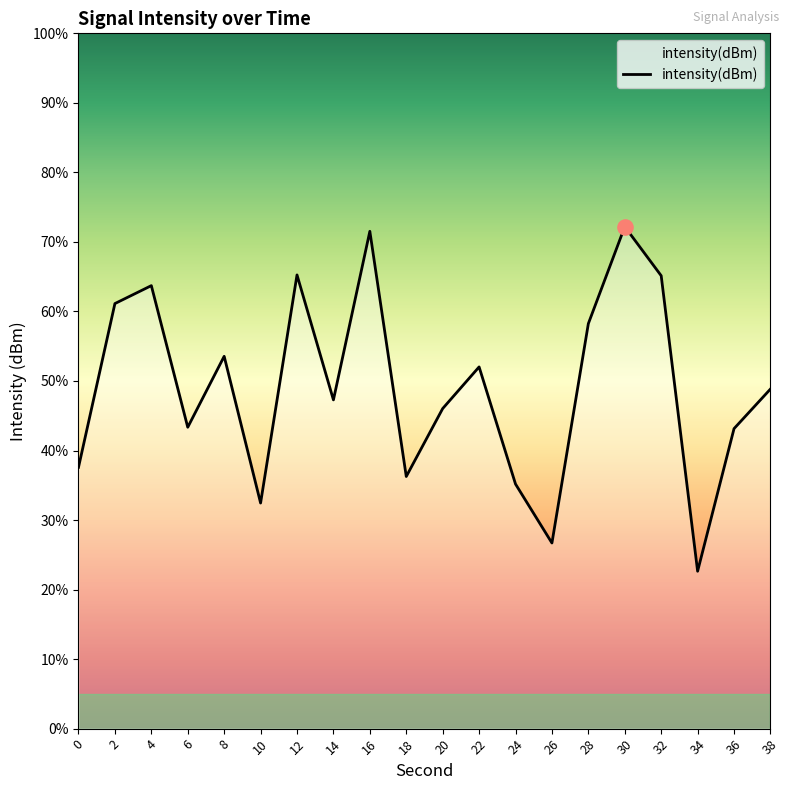

What is the change in value from 6 to 16?

+2.8